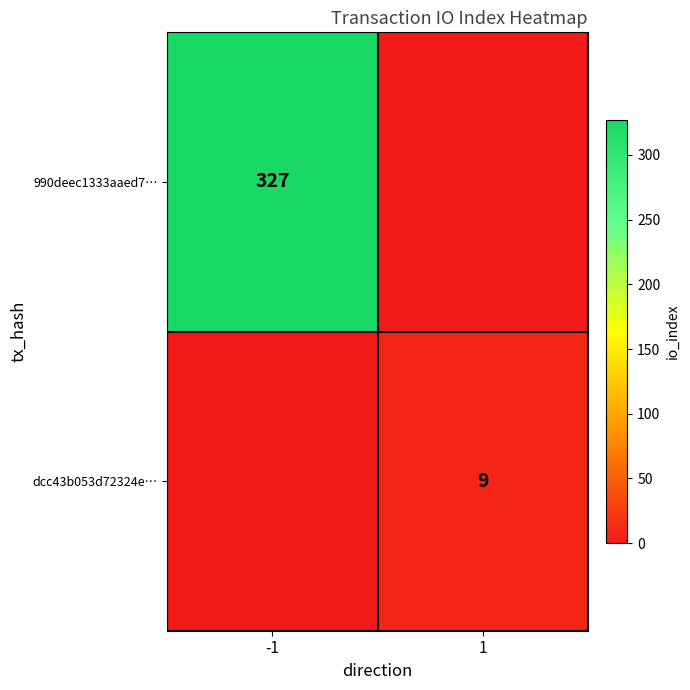

Is it true that dcc43b053d72324e… equals 9 at 1?

True